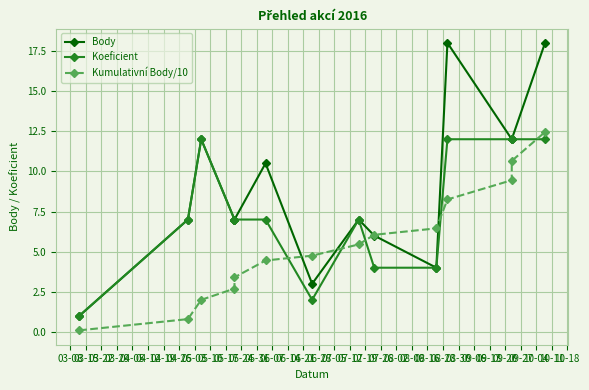

What is the difference between the second highest and second lowest values in the Kumulativní Body/10 series?

9.8